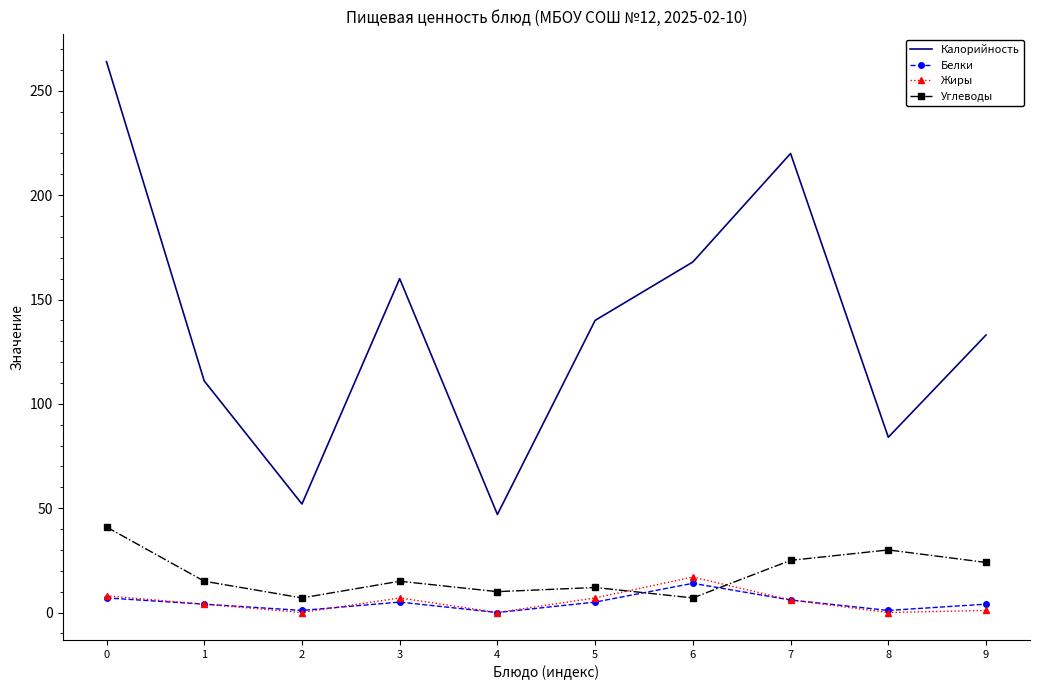

The value of Углеводы at 0 is 41. True or false?

True